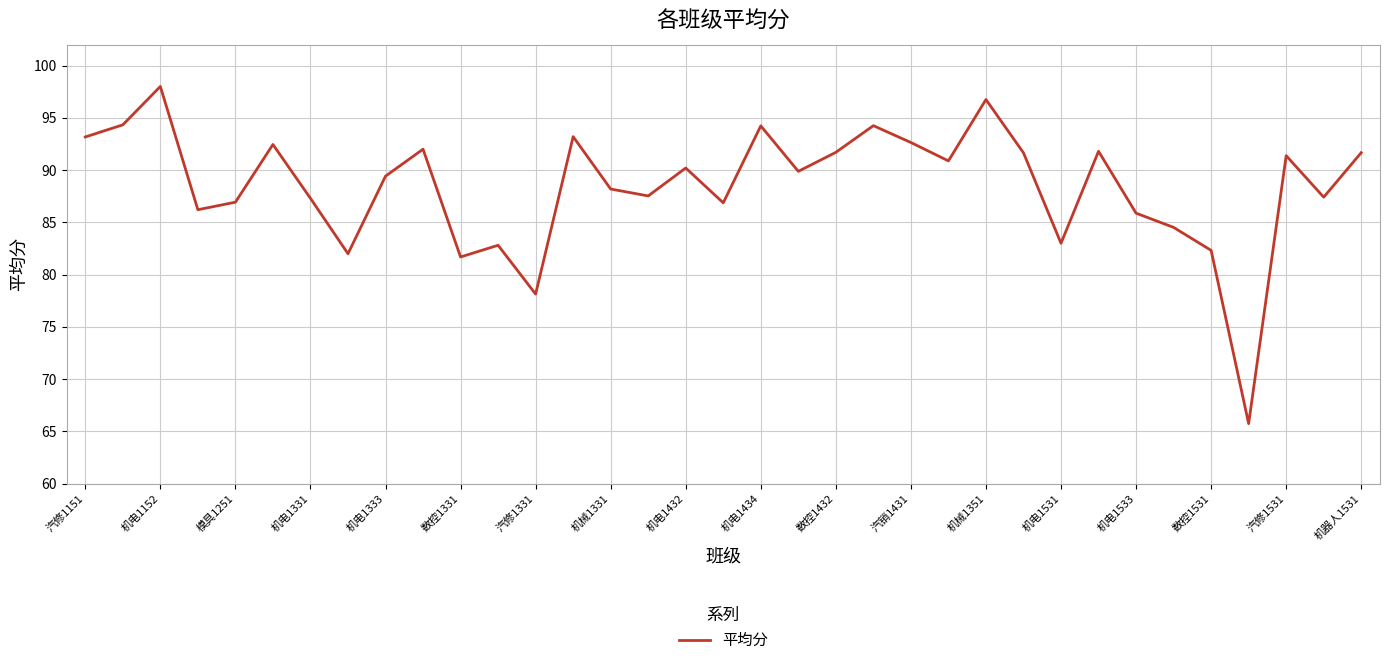

What is the maximum value shown in the chart?

98.0